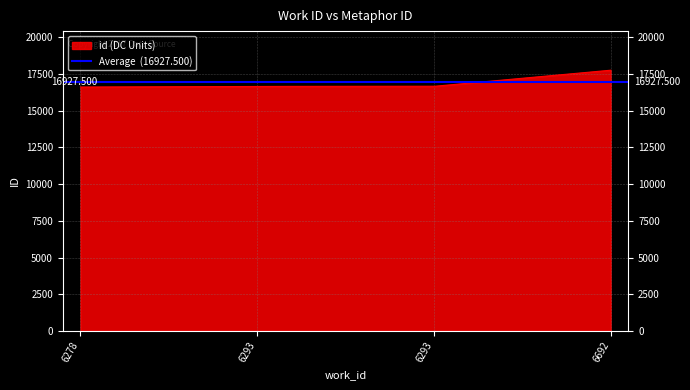

What is the sum of all values?

67710